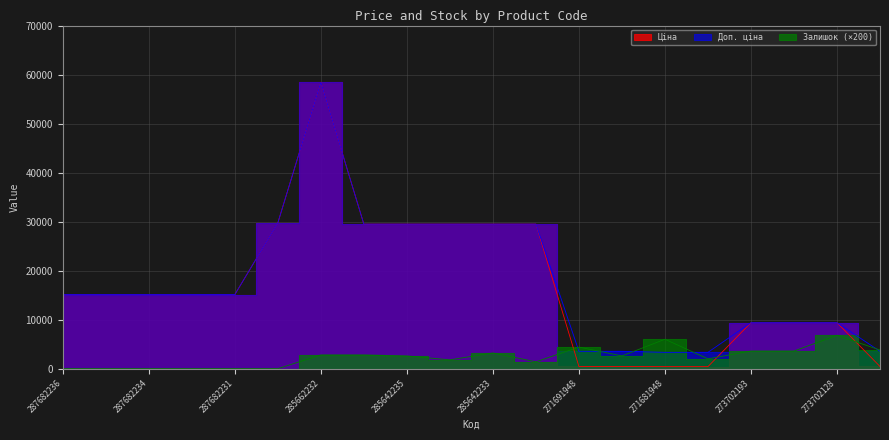

What is the difference between the maximum and minimum values in the Ціна series?

58010.0